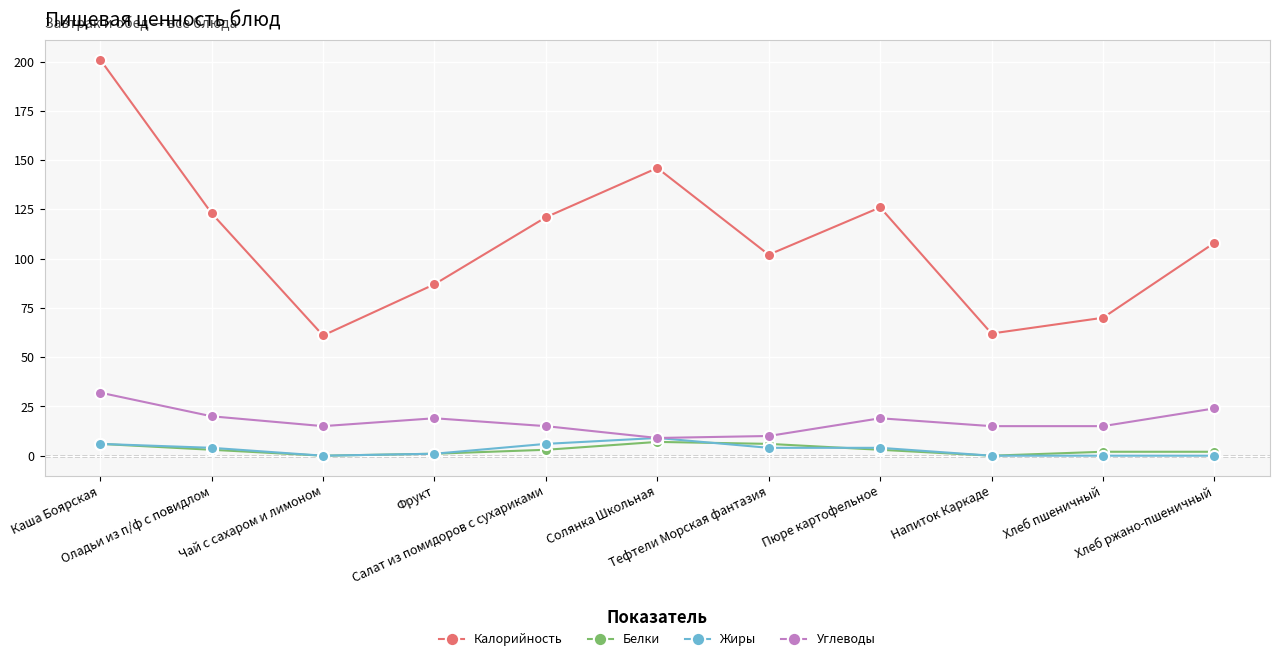

What is the sum of the Белки values at Пюре картофельное and Салат из помидоров с сухариками?

6